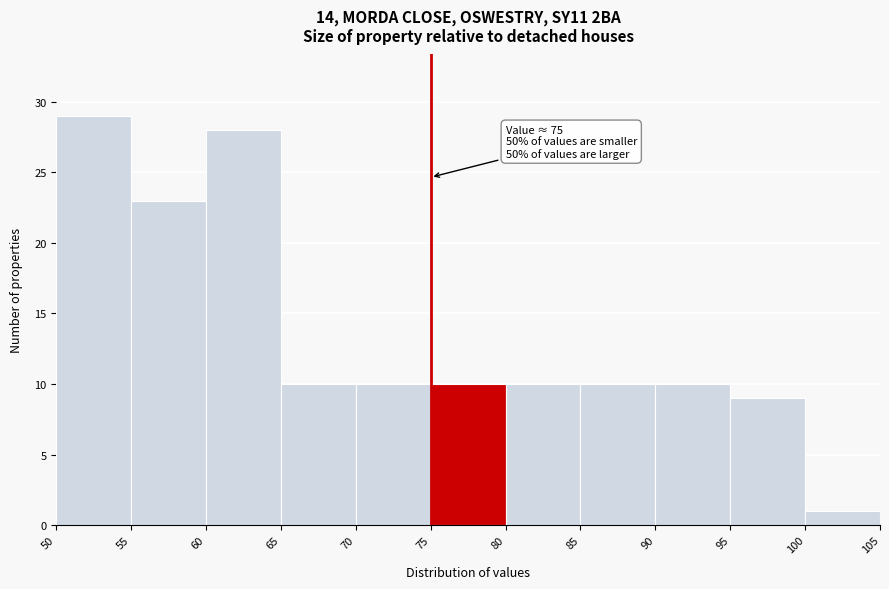

Over which range of the x-axis is the bar tallest?

50 to 55